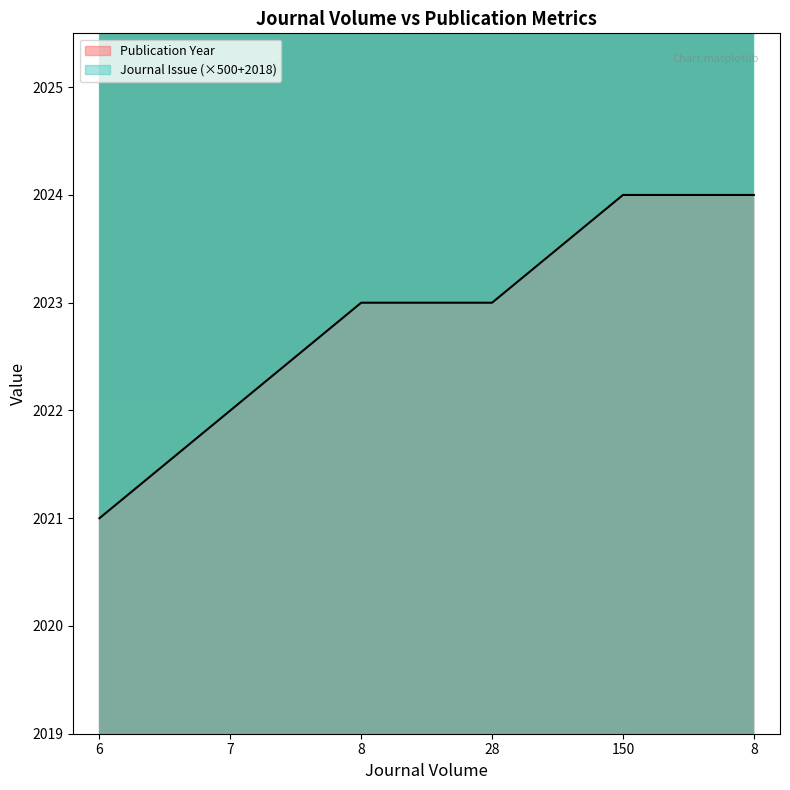

Does the chart have visible grid lines?

No